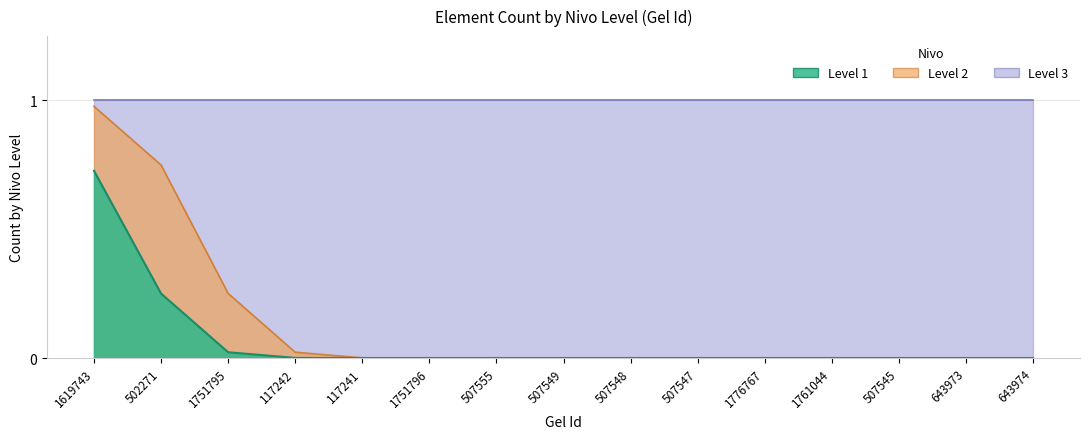

What is the label of the 15th point from the right?

1619743